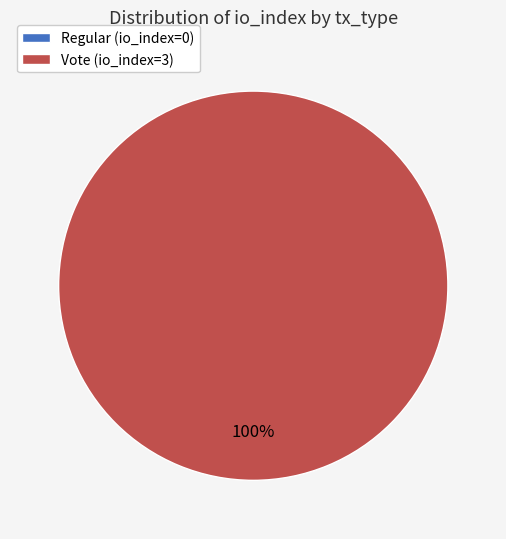

What percentage is NOT represented by Regular (io_index=0)?

100.0%